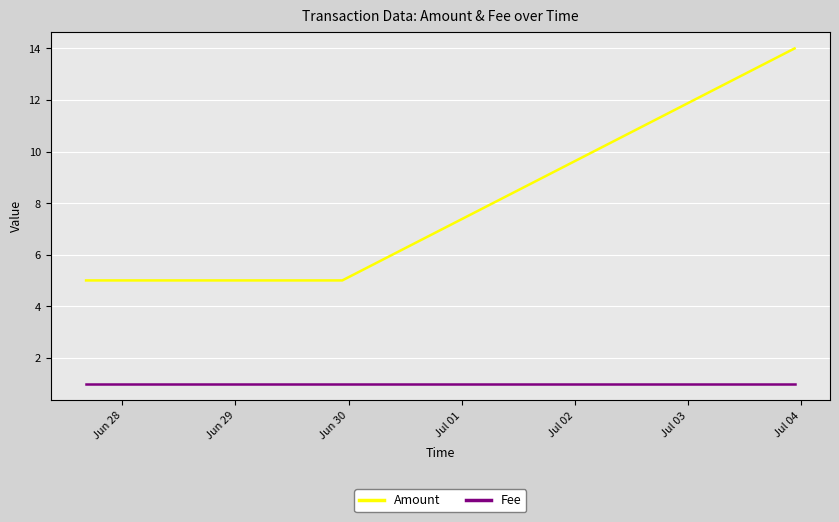

True or false: Amount and Fee cross at least once.

False